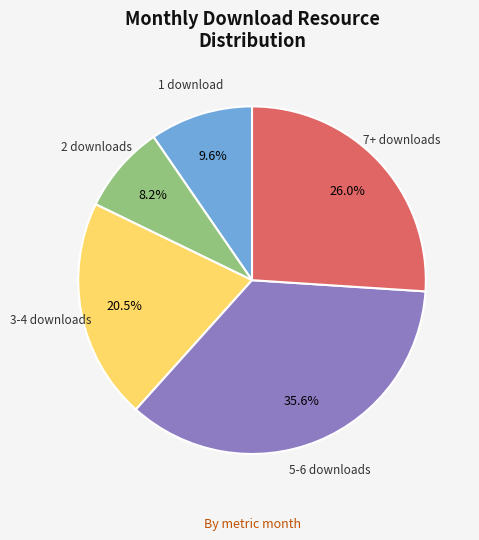

What portion of the pie excludes 5-6 downloads?

64.4%